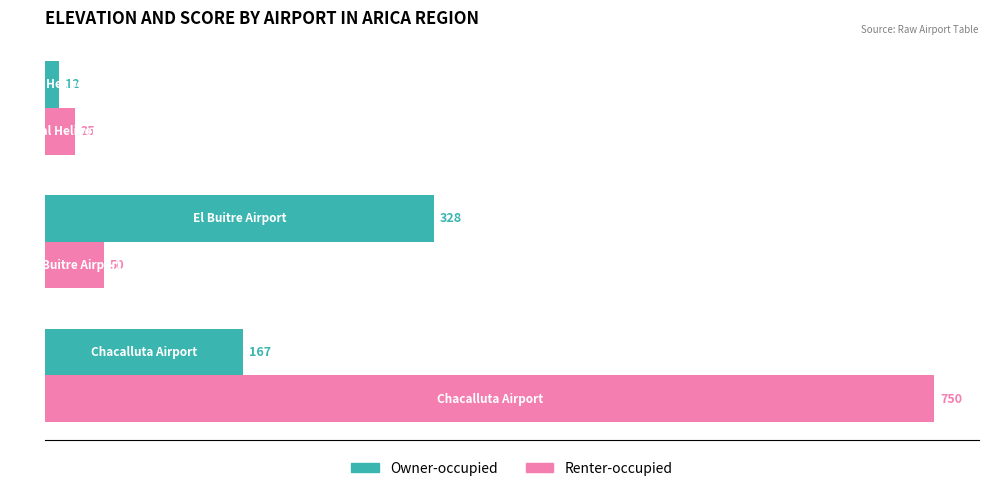

Which series has the widest spread of values?

Renter-occupied